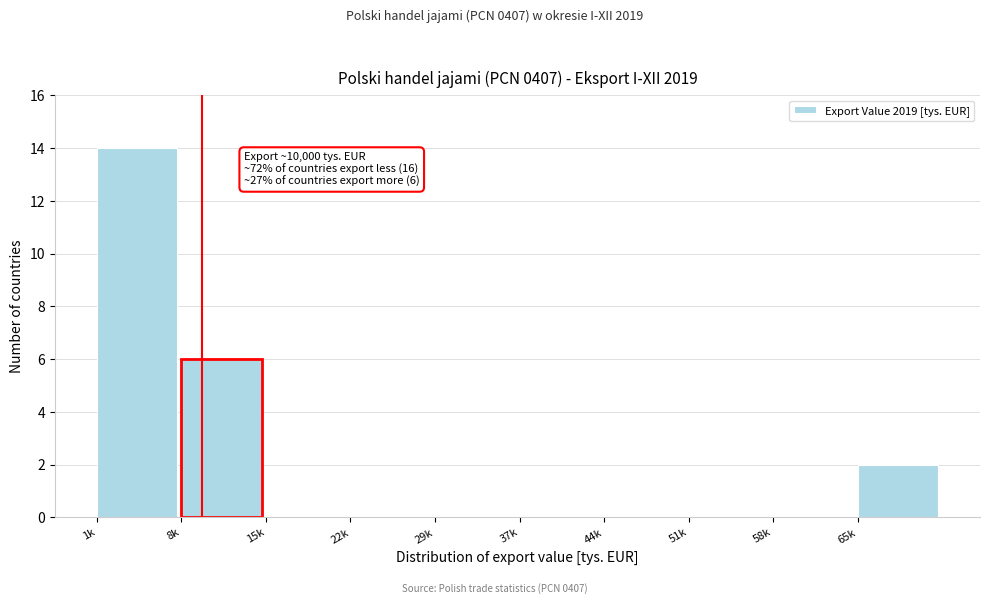

Reading left to right, what are all the values shown in this chart?

1k=14	8k=6	15k=0	22k=0	29k=0	37k=0	44k=0	51k=0	58k=0	65k=2